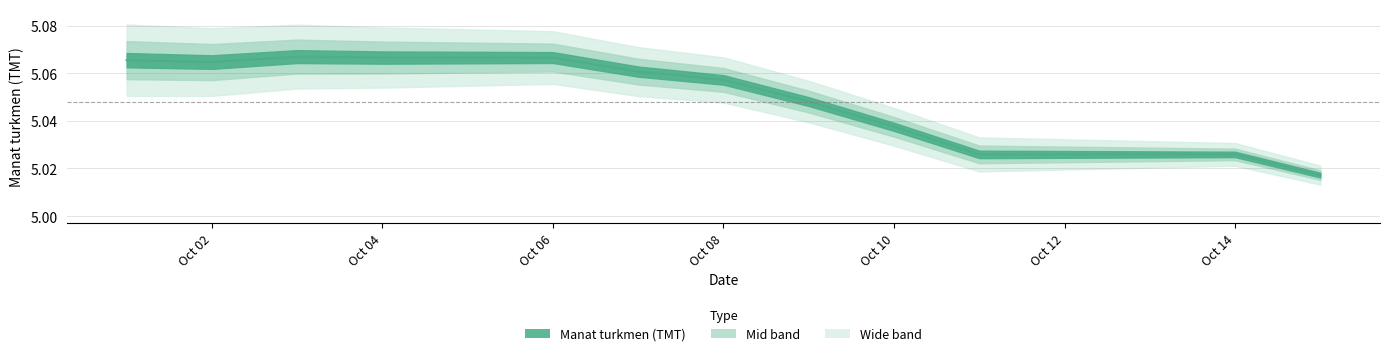

Which label corresponds to the largest value in the chart?

2019-10-03